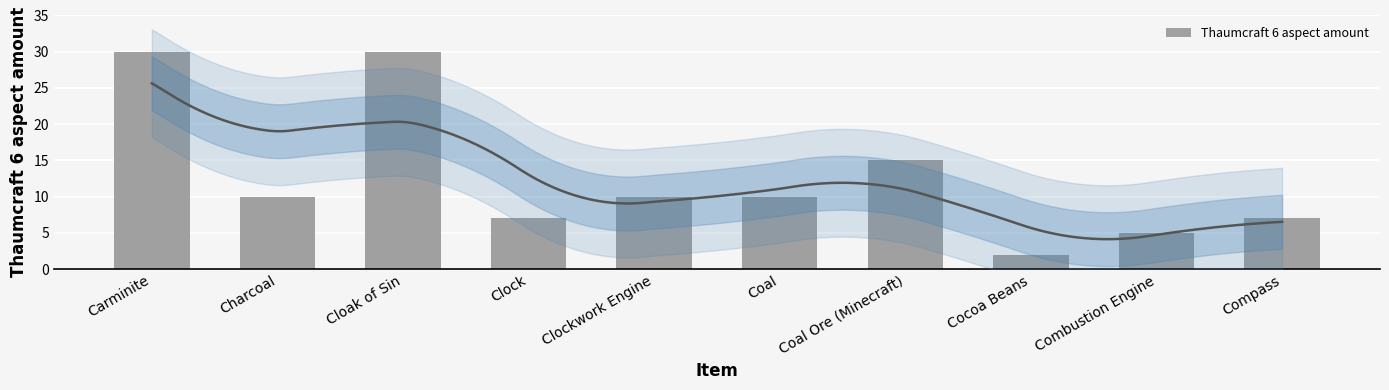

Reading left to right, list all the values displayed in this chart.

30	10	30	7	10	10	15	2	5	7